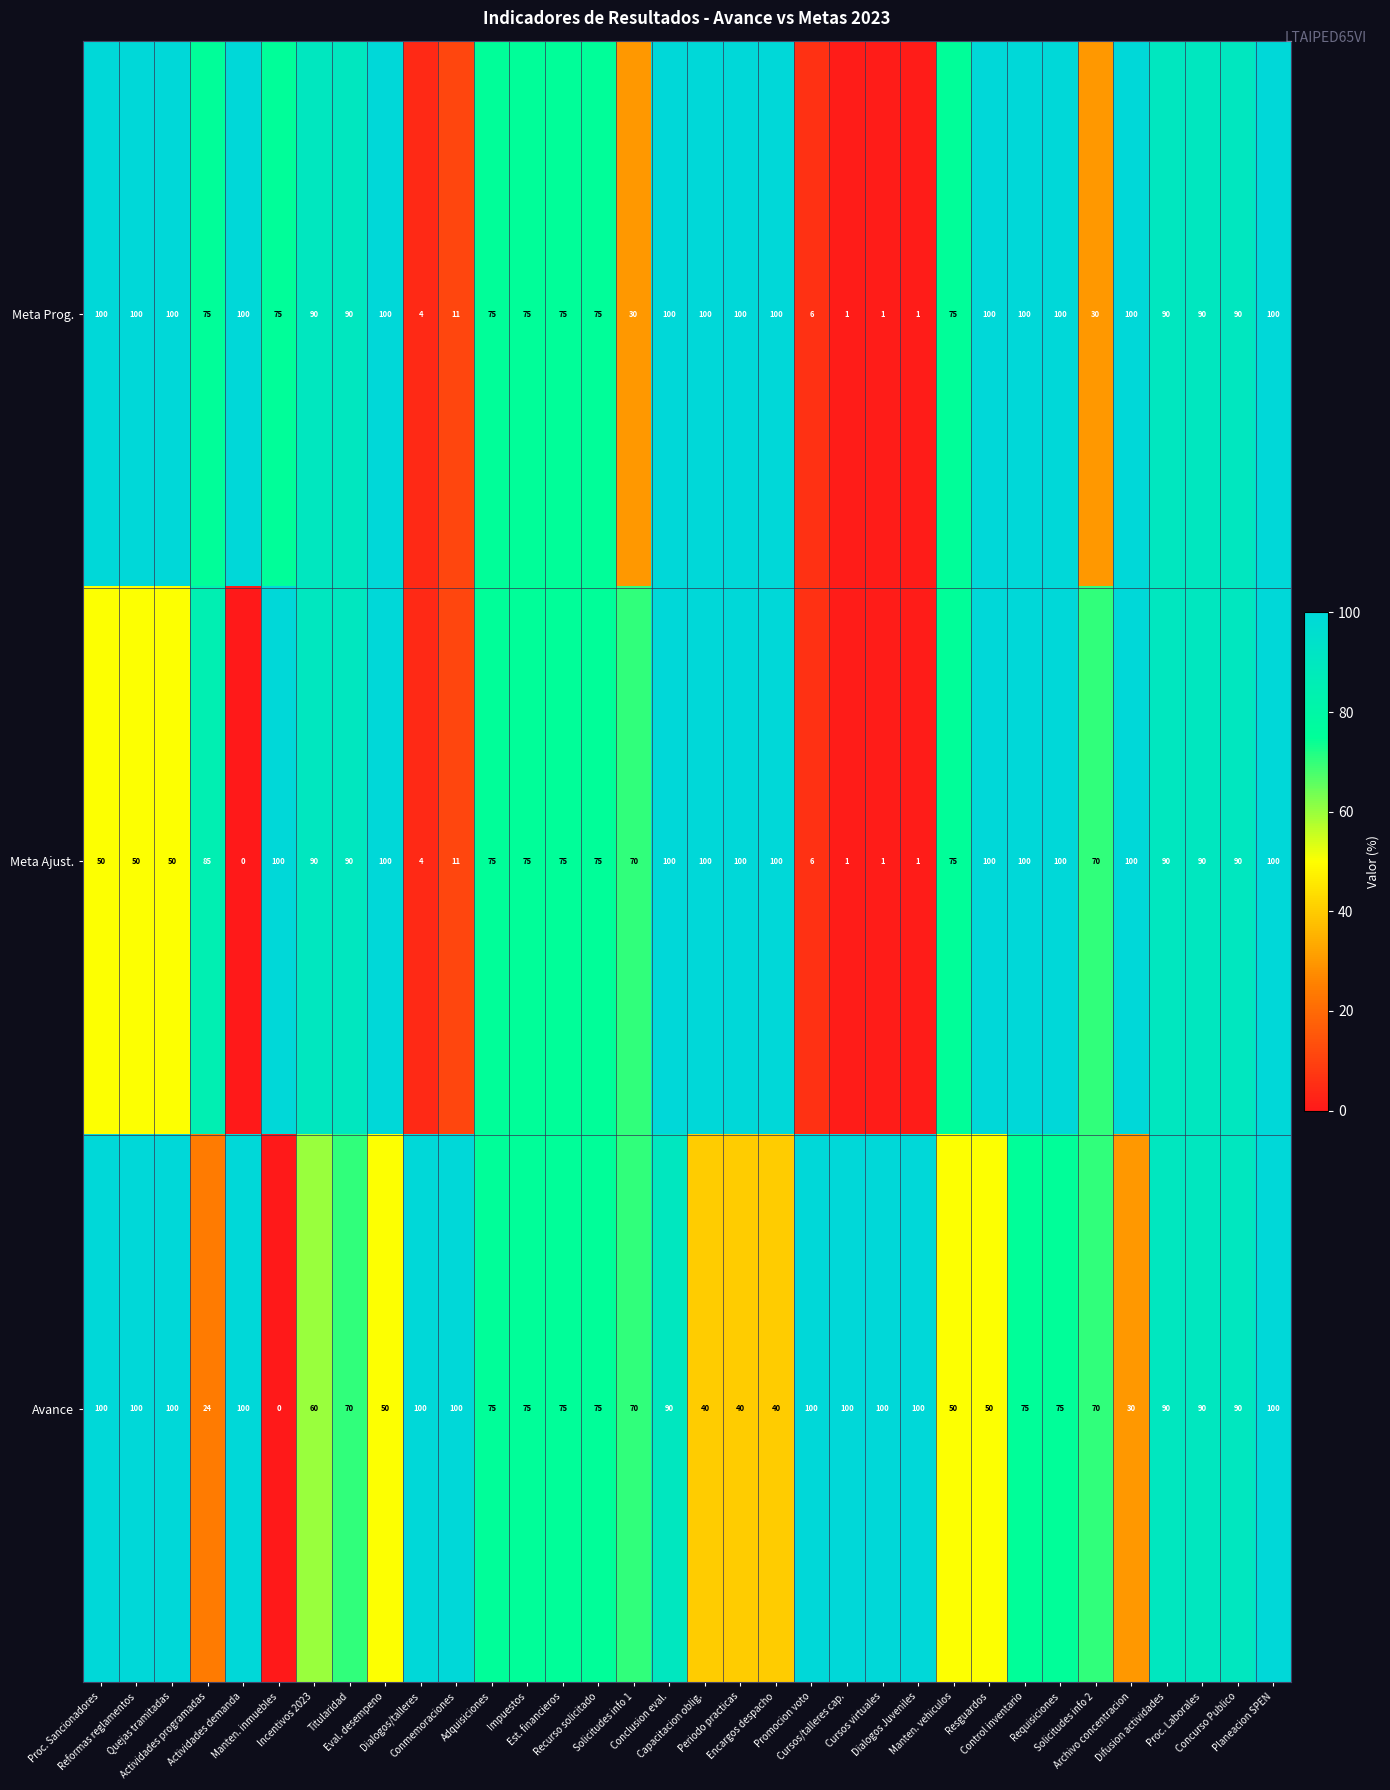

Which series has the largest total across all categories?

Avance